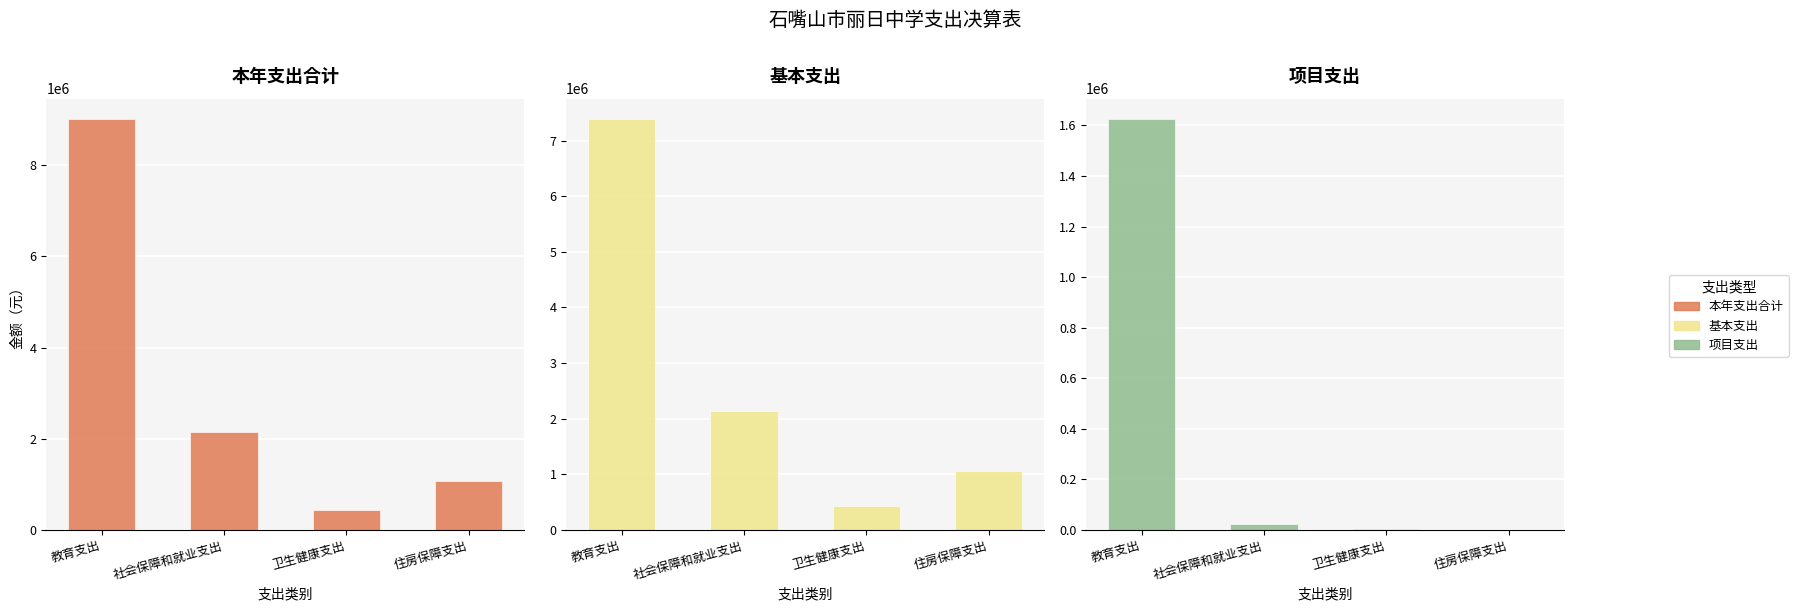

At which label does 项目支出 reach its minimum?

住房保障支出